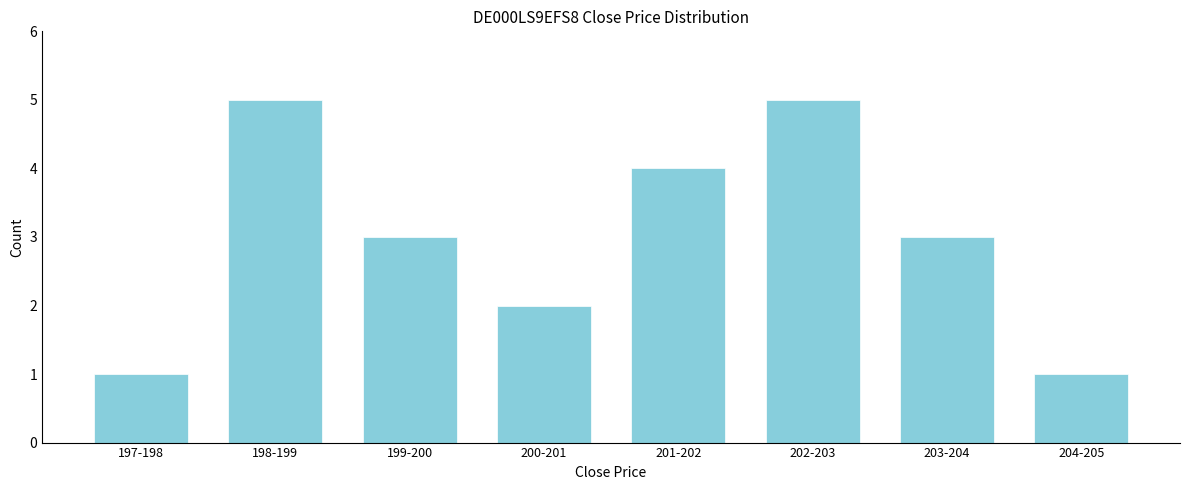

Reading left to right, transcribe all the data shown in this chart.

197-198=1	198-199=5	199-200=3	200-201=2	201-202=4	202-203=5	203-204=3	204-205=1